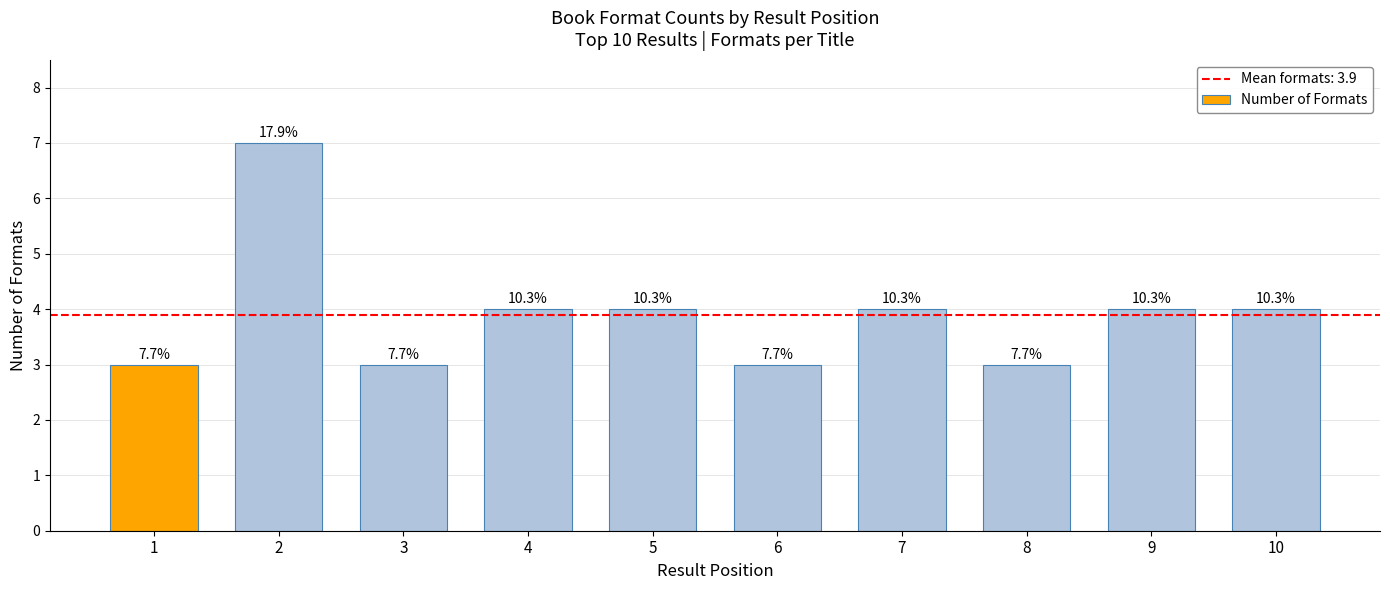

How many bars are there in total?

10